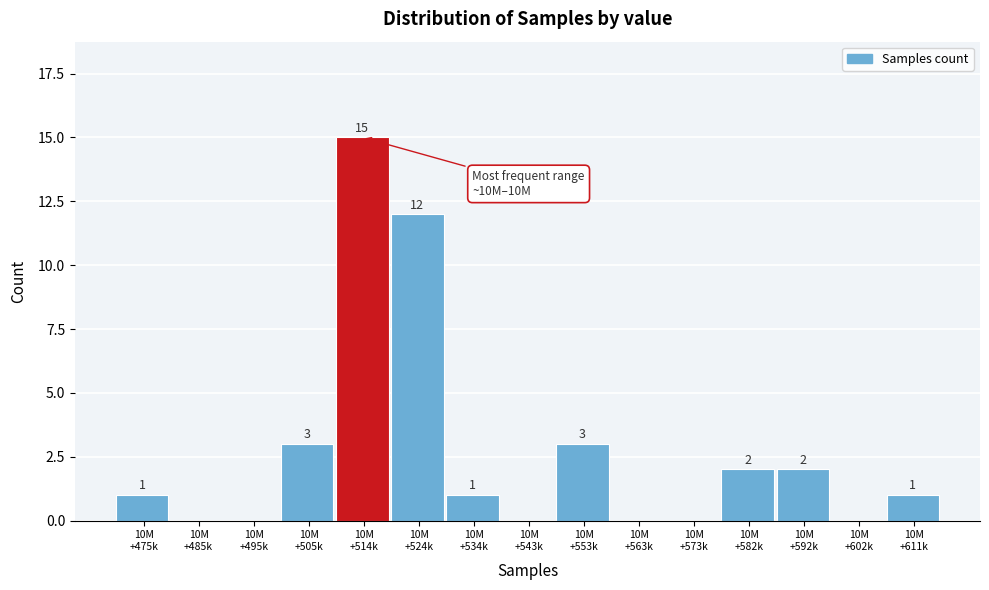

What is the maximum value shown in the chart?

15